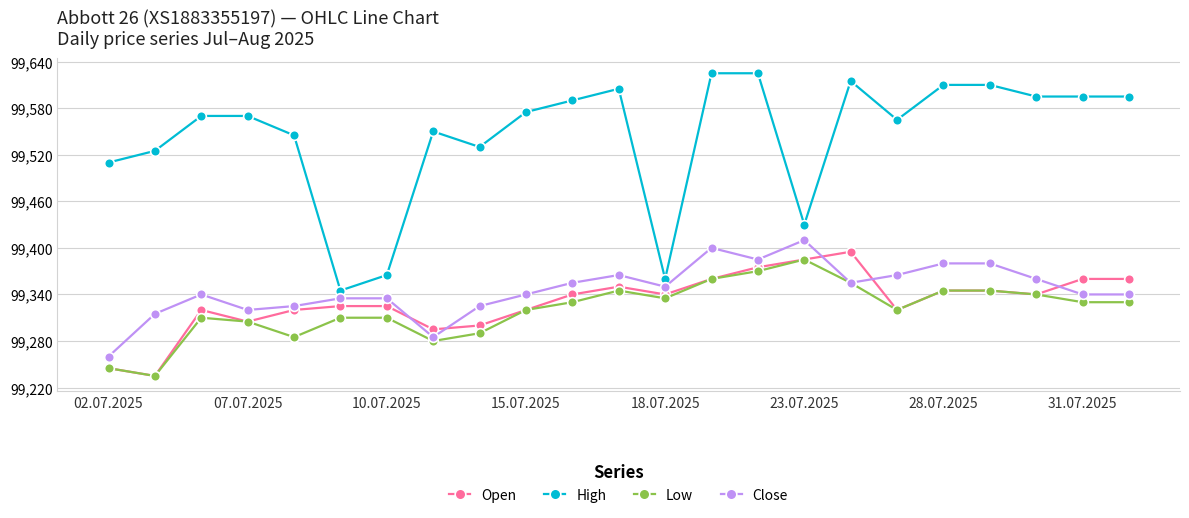

True or false: Close has more than 2 interior local peaks.

True